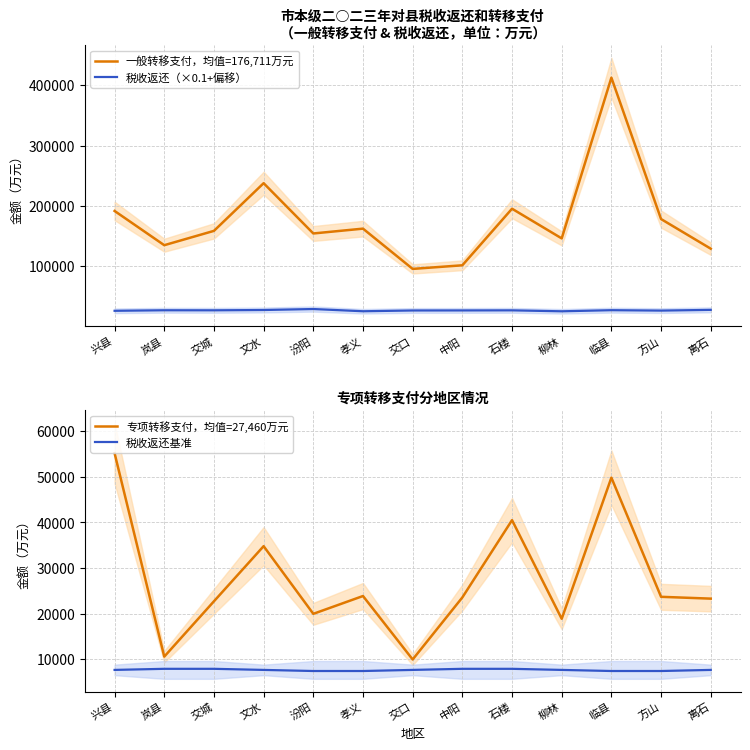

What is the sum of the 税收返还基准 values at 汾阳 and 临县?

14898.3